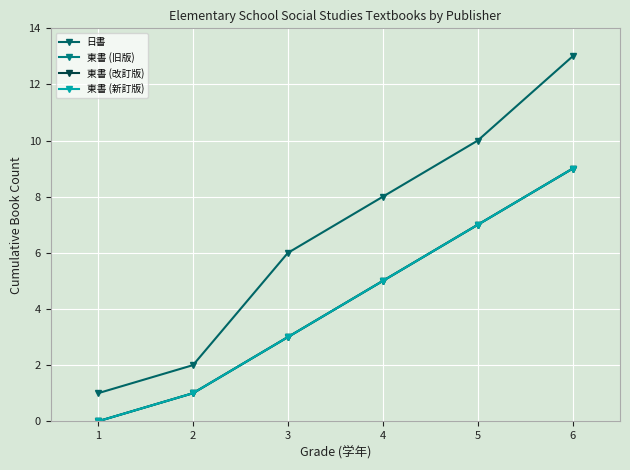

Does the chart have visible grid lines?

Yes